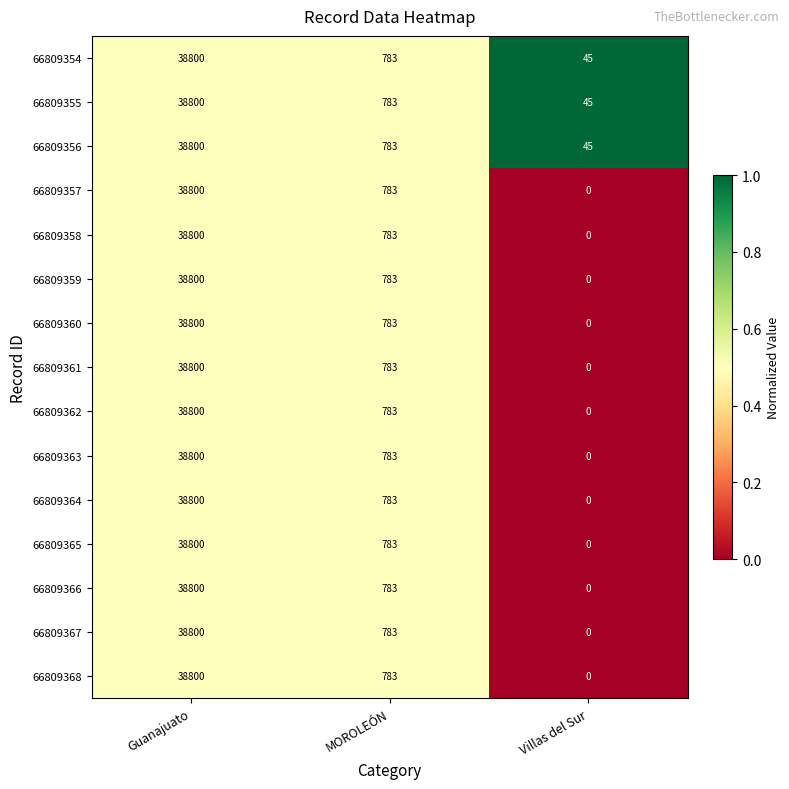

Where does the 66809367 series first go above 783?

Guanajuato